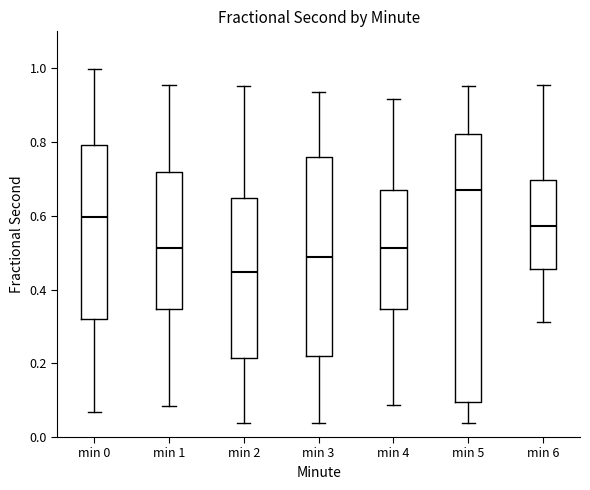

Which box is the tallest, from its lower edge to its upper edge?

min 5